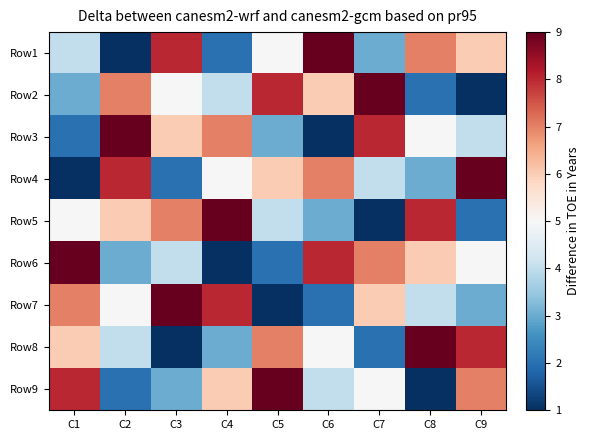

Reading left to right, list all the values displayed in this chart.

Row1: C1=4	C2=1	C3=8	C4=2	C5=5	C6=9	C7=3	C8=7	C9=6
Row2: C1=3	C2=7	C3=5	C4=4	C5=8	C6=6	C7=9	C8=2	C9=1
Row3: C1=2	C2=9	C3=6	C4=7	C5=3	C6=1	C7=8	C8=5	C9=4
Row4: C1=1	C2=8	C3=2	C4=5	C5=6	C6=7	C7=4	C8=3	C9=9
Row5: C1=5	C2=6	C3=7	C4=9	C5=4	C6=3	C7=1	C8=8	C9=2
Row6: C1=9	C2=3	C3=4	C4=1	C5=2	C6=8	C7=7	C8=6	C9=5
Row7: C1=7	C2=5	C3=9	C4=8	C5=1	C6=2	C7=6	C8=4	C9=3
Row8: C1=6	C2=4	C3=1	C4=3	C5=7	C6=5	C7=2	C8=9	C9=8
Row9: C1=8	C2=2	C3=3	C4=6	C5=9	C6=4	C7=5	C8=1	C9=7